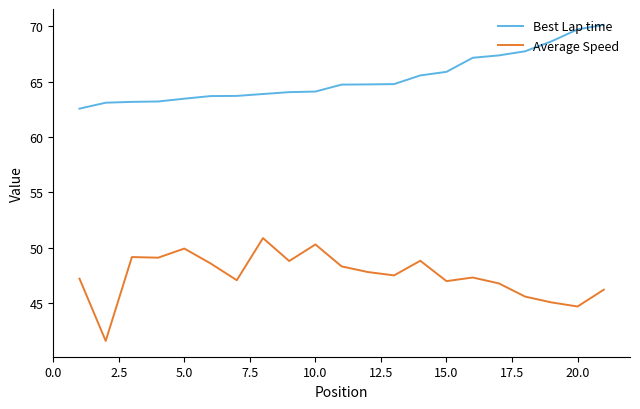

What are all the series names shown in the legend?

Best Lap time, Average Speed